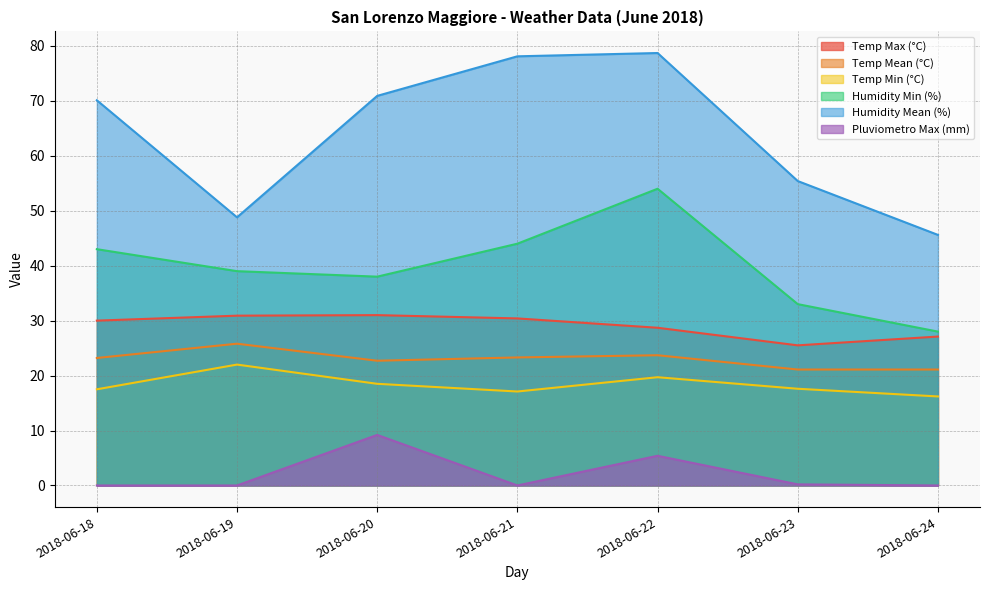

Between 2018-06-21 and 2018-06-23, which is larger?

2018-06-21